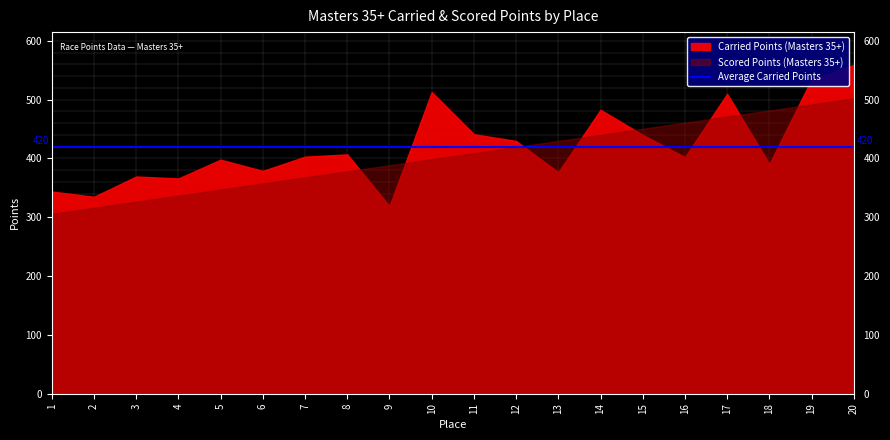

What is the value of the Scored Points point at the 17th from the left?

471.2